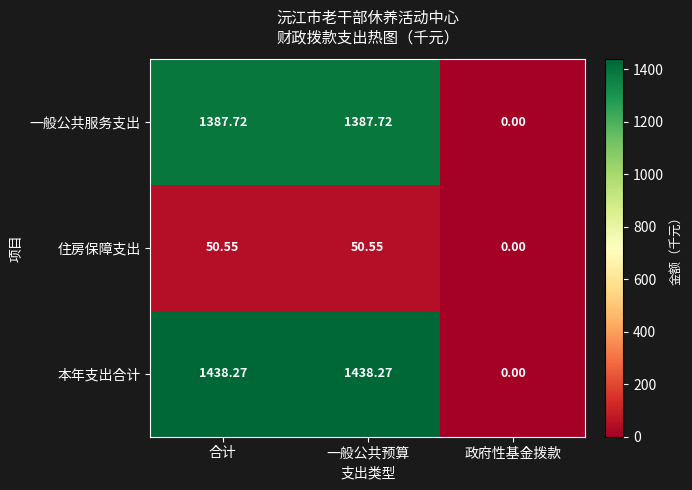

List the series in order of their peak value, lowest first.

住房保障支出, 一般公共服务支出, 本年支出合计